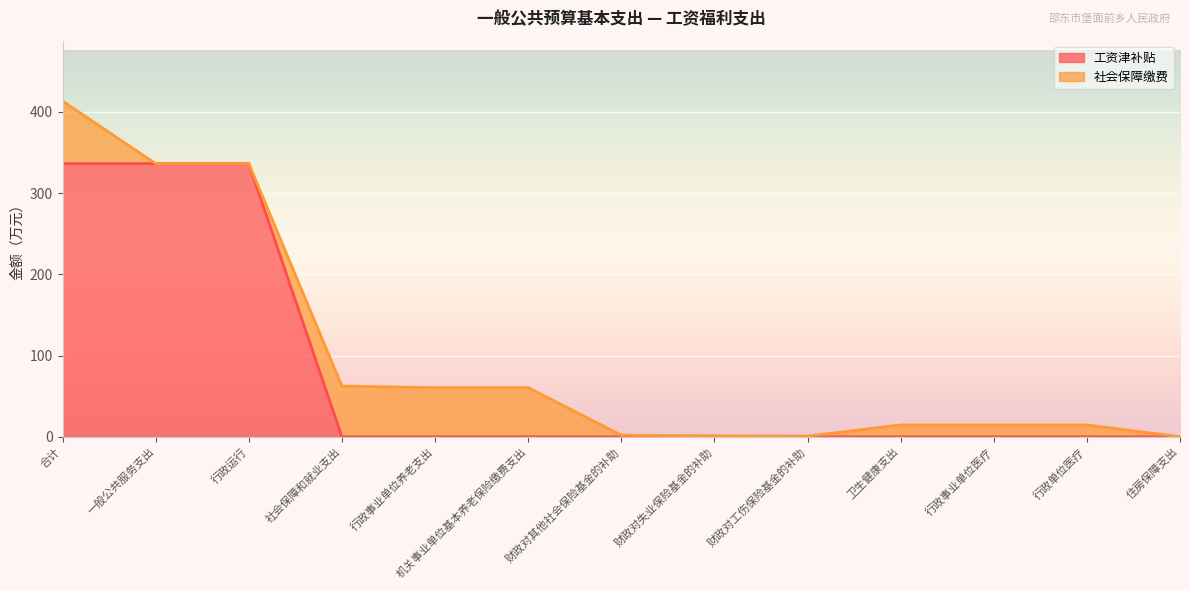

How many values are above zero?

3